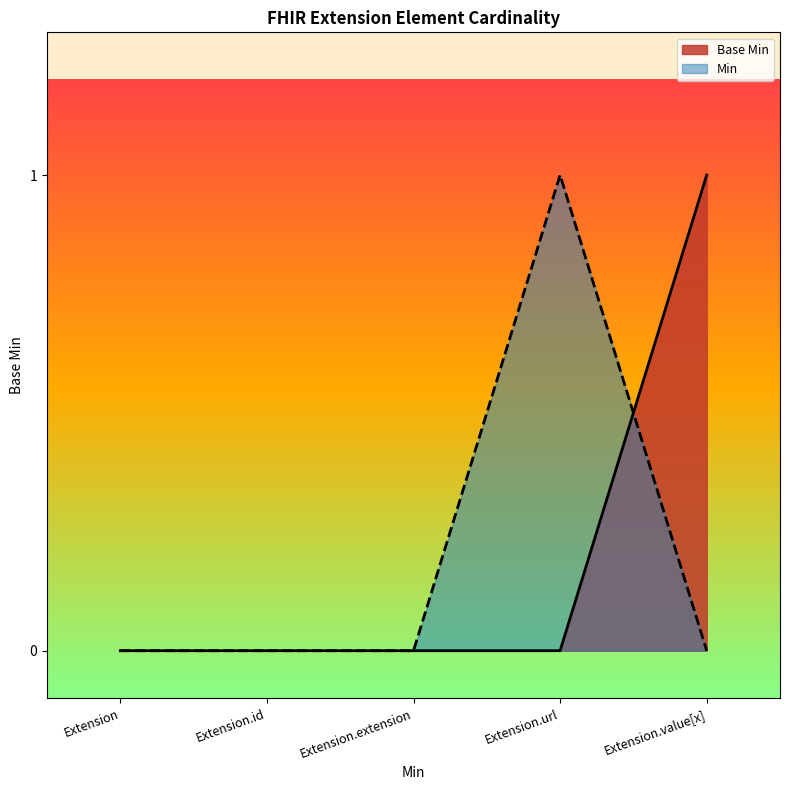

Rank the categories by value from lowest to highest.

Extension, Extension.id, Extension.extension, Extension.url, Extension.value[x]